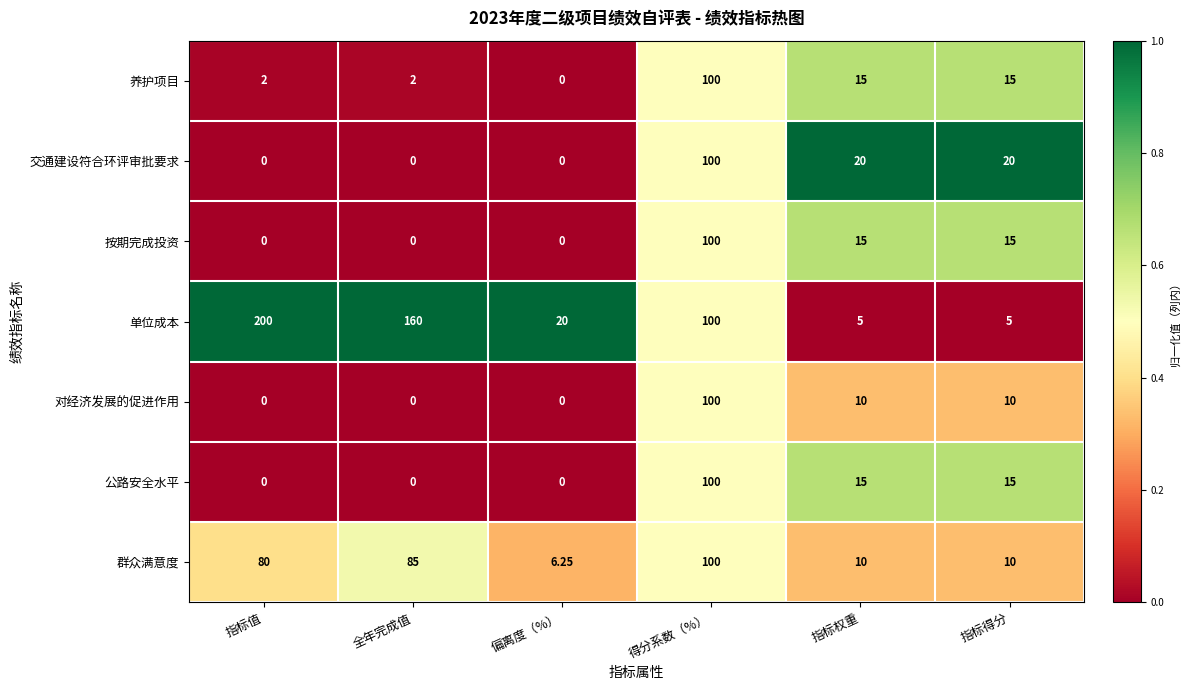

How many categories are shown in the chart?

6